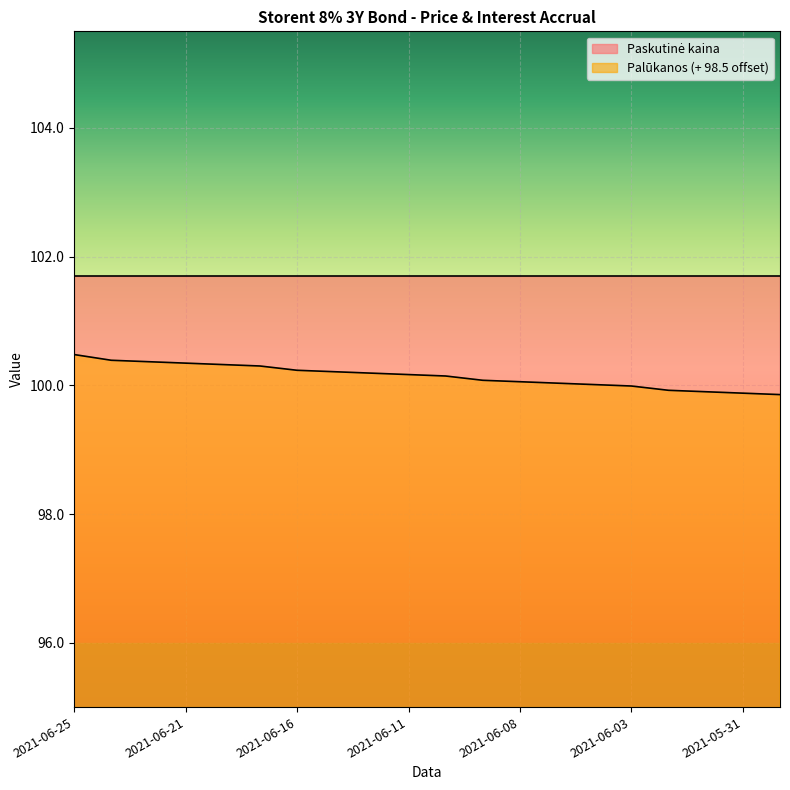

What is the difference between the maximum and second lowest values?

0.6